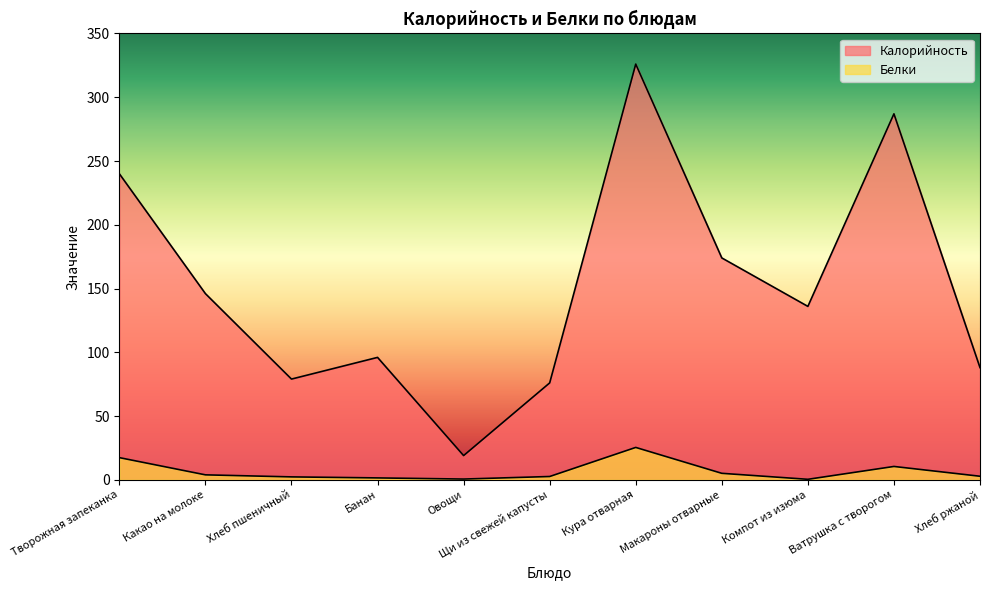

How many interior local valleys does the Белки series have?

2